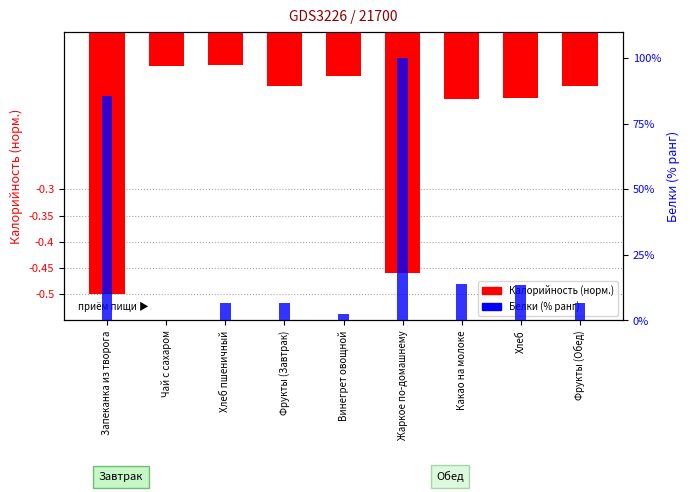

Is it true that Калорийность (norm) equals -0.2 at Фрукты (Завтрак)?

False